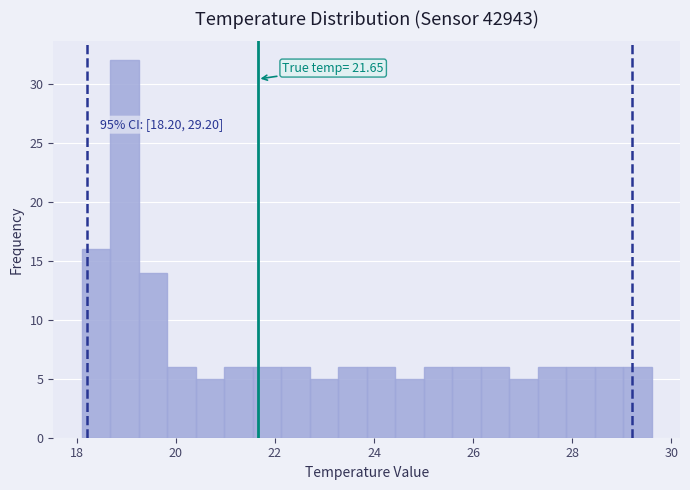

Around what value on the x-axis is the tallest bar? Give the approximate position of its centre, as read against the axis.

19.0